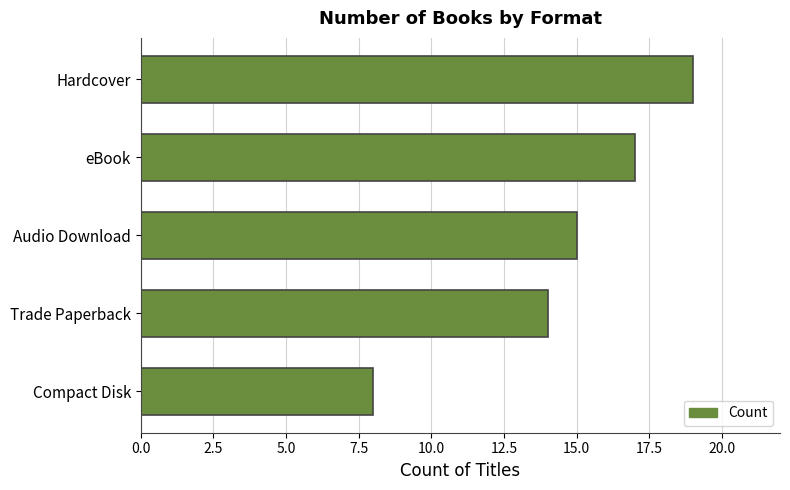

True or false: the data shows 14 at Compact Disk.

False